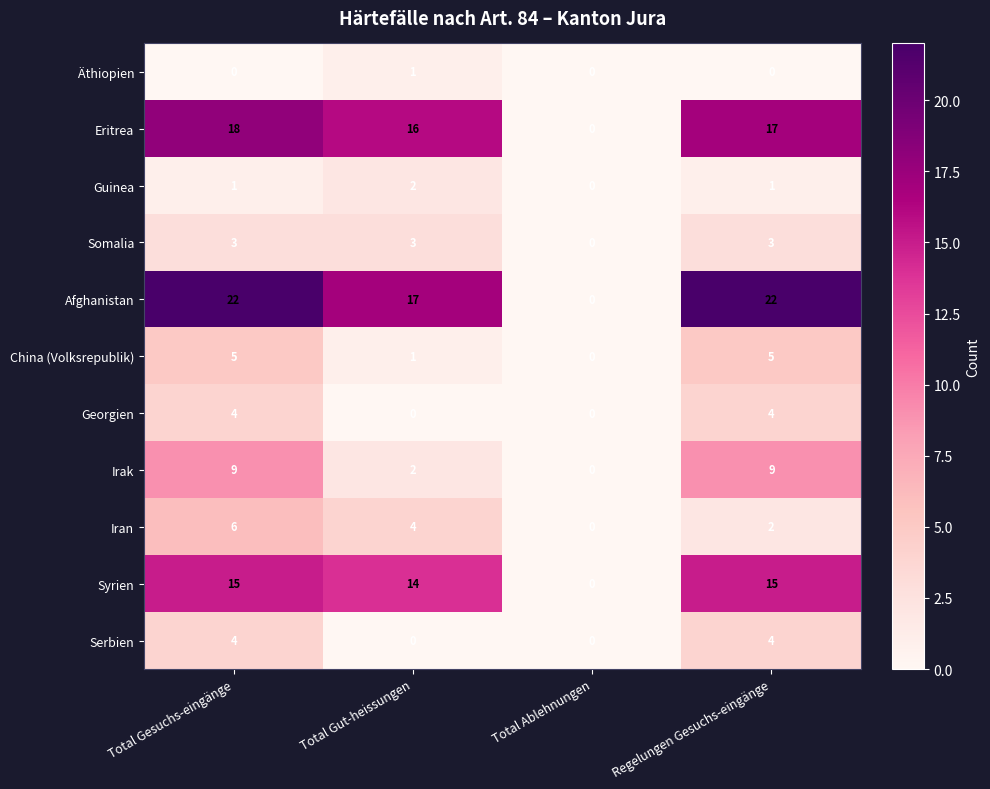

True or false: Irak has a value of -4 at Total Ablehnungen.

False